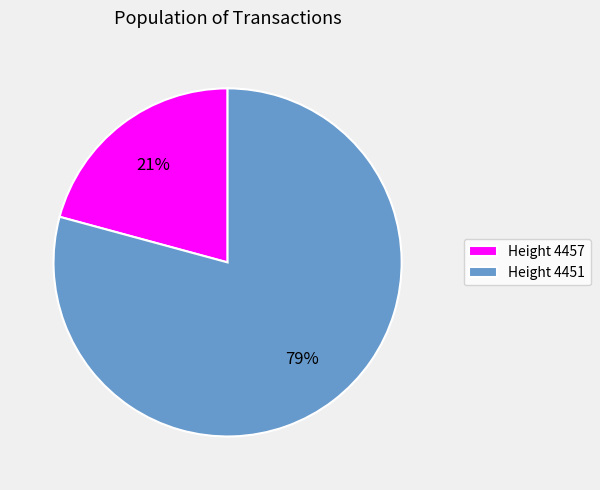

To the nearest percent, what is the difference between the largest and smallest slice percentages?

58%